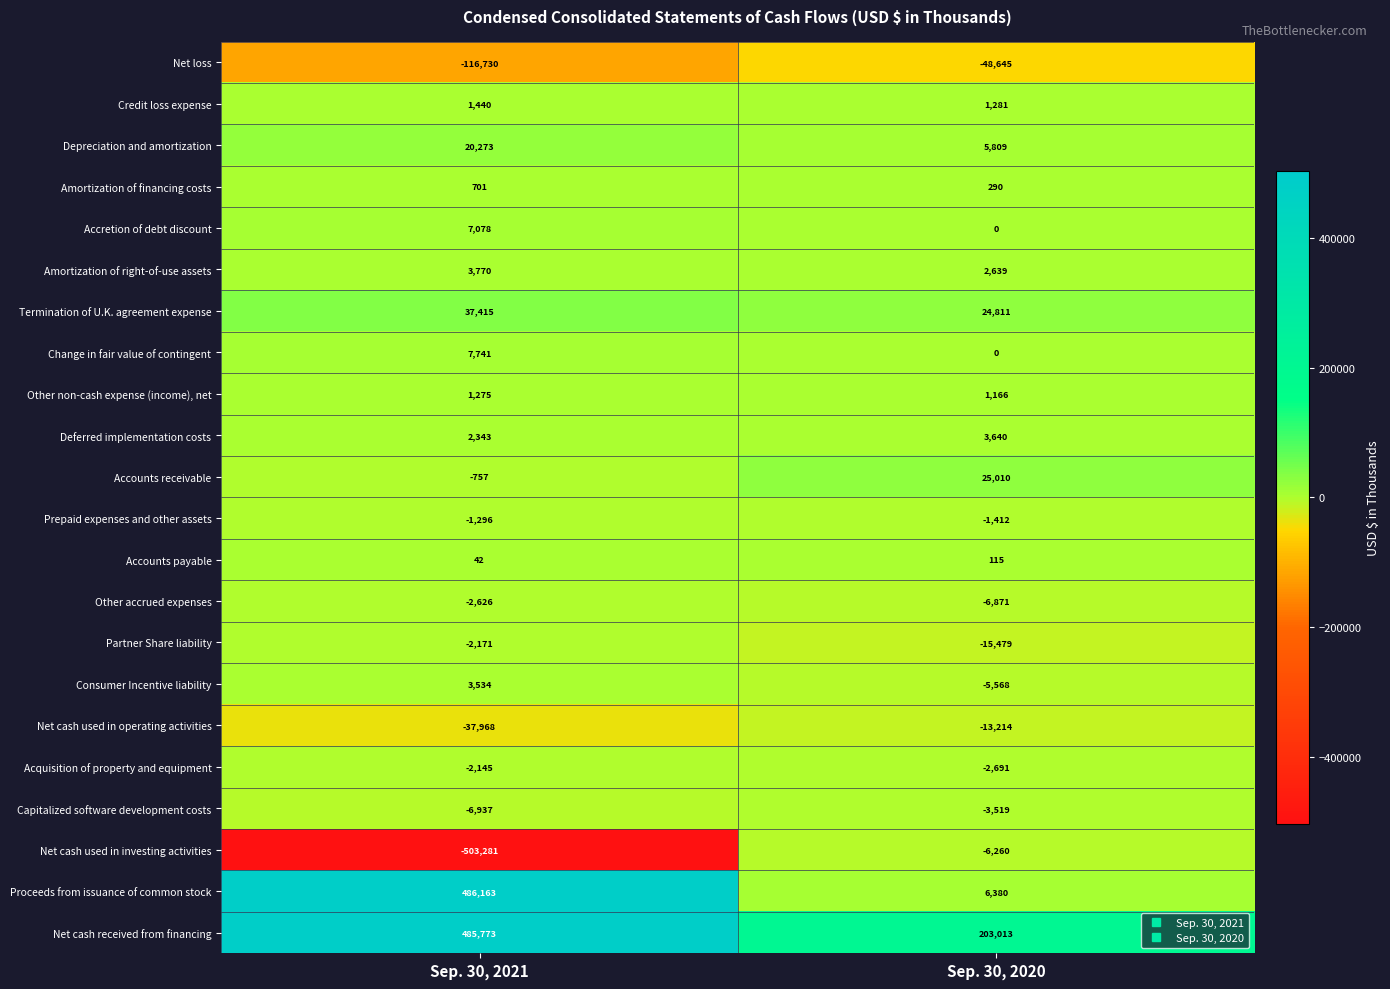

Which series has the largest range (max minus min)?

Net cash used in investing activities